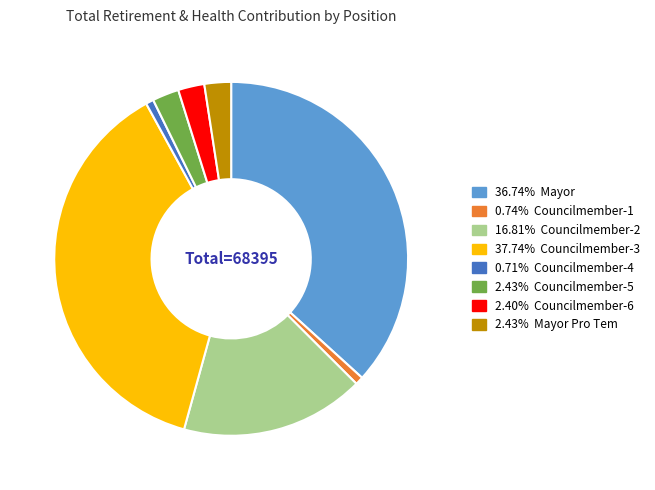

How many segments does this pie chart have?

8